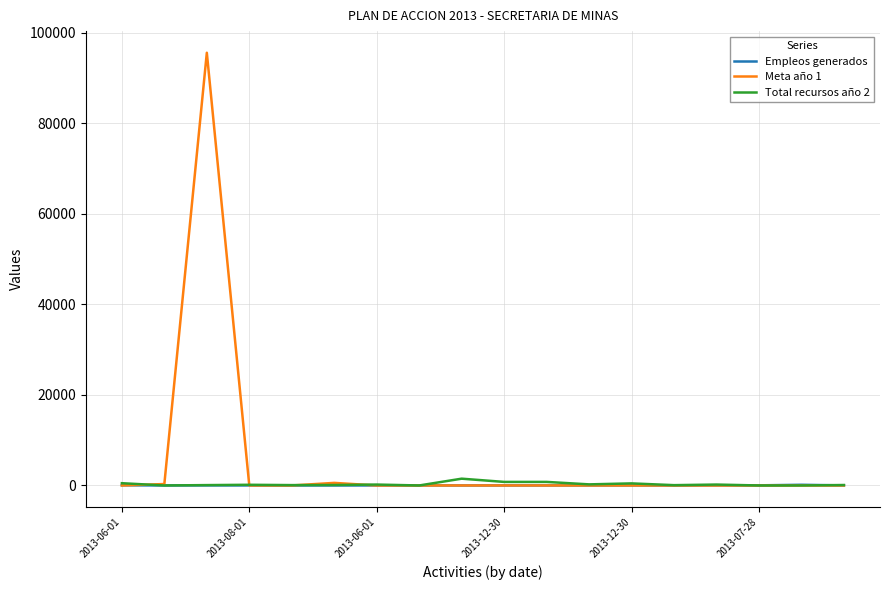

What is the maximum value shown in the chart?

95608